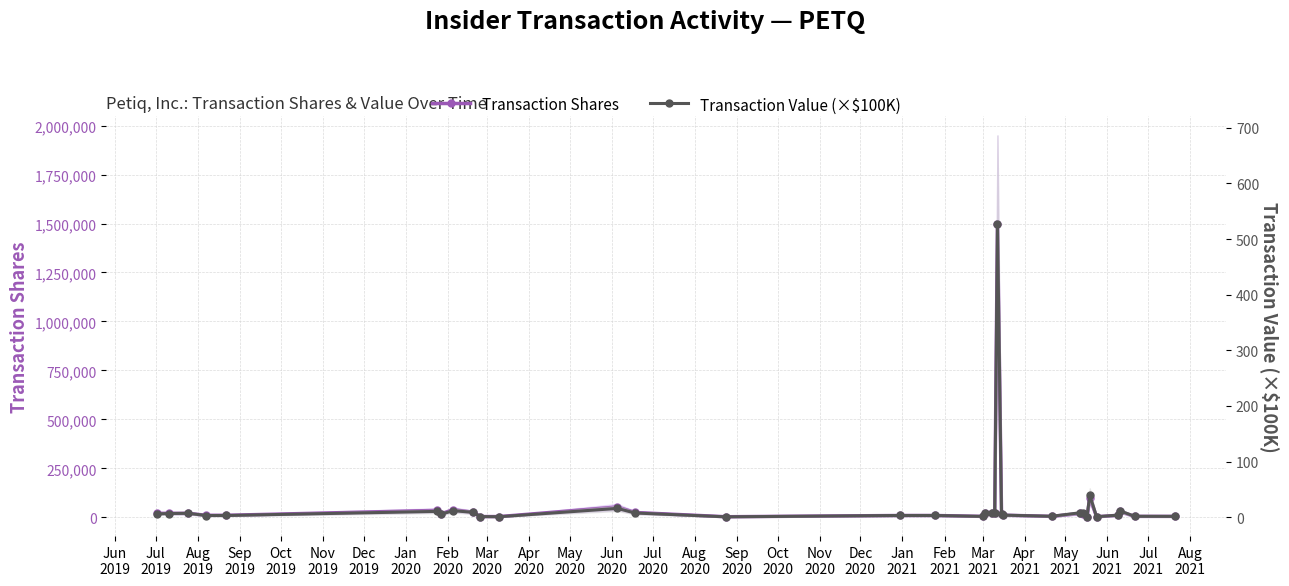

Reading left to right, transcribe all the data shown in this chart.

Transaction Shares: 20000.0	20000.0	20000.0	10000.0	10000.0	35000.0	17500.0	38600.0	25667.0	3633.0	3434.0	52318.0	24349.0	2664.0	9000.0	9000.0	4500.0	19269.0	24269.0	24269.0	1500000.0	16119.0	10748.0	4500.0	19324.0	18032.0	1914.0	100000.0	2482.0	10000.0	30000.0	4500.0	4500.0
Transaction Value (×$100K): 6.0	6.8	7.2	3.2	3.2	10.6	5.4	11.9	8.8	1.3	1.0	15.9	7.7	0.8	3.2	3.2	1.6	6.9	8.4	8.4	527.9	5.8	3.9	1.8	8.2	7.2	0.8	40.1	1.0	3.9	11.8	1.8	1.7